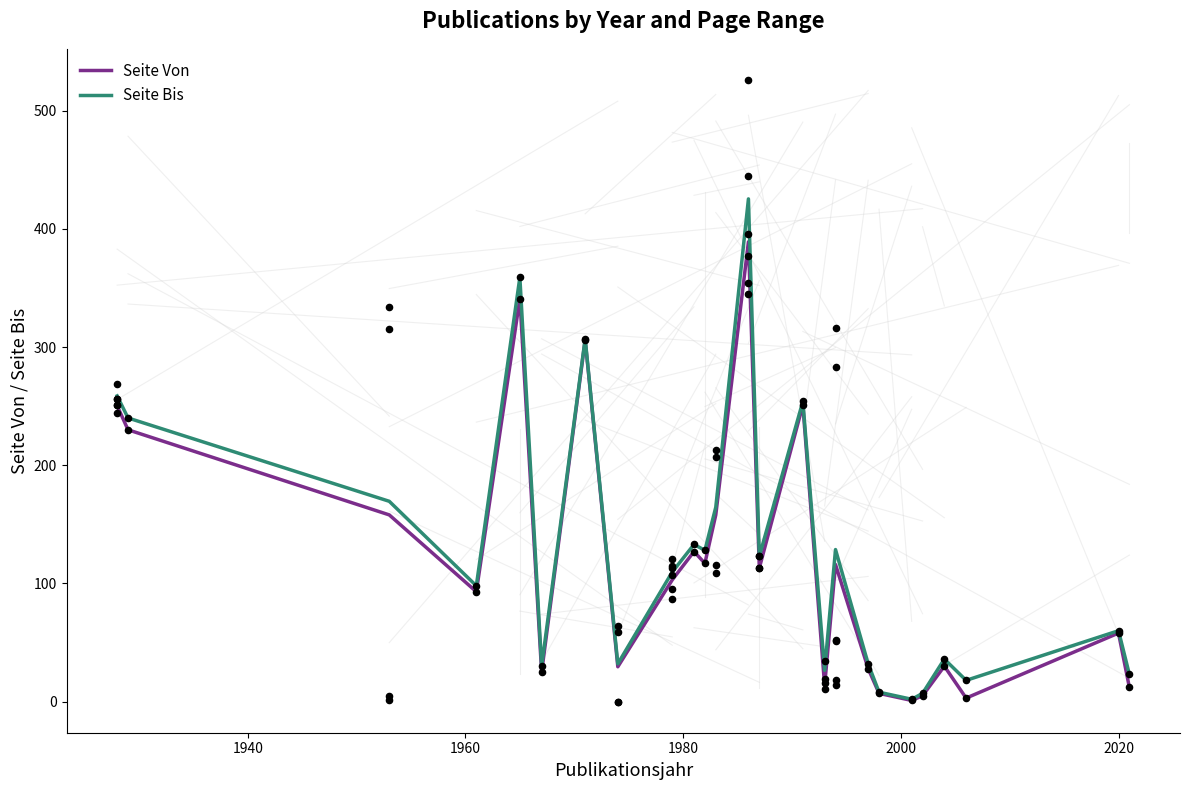

Which series contains the lowest Y value?

Seite Von